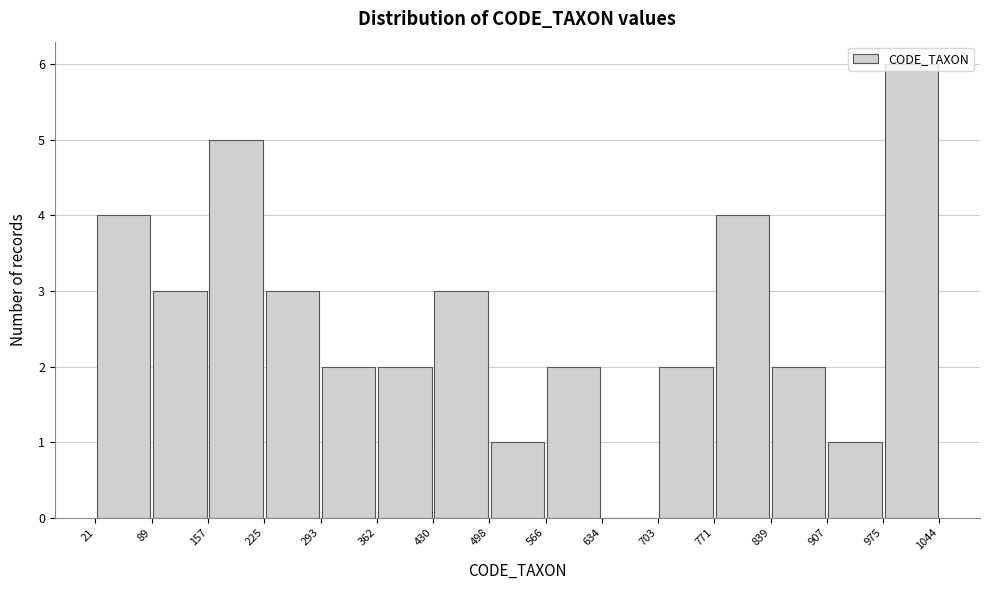

Over which range of the x-axis is the bar tallest?

975 to 1044